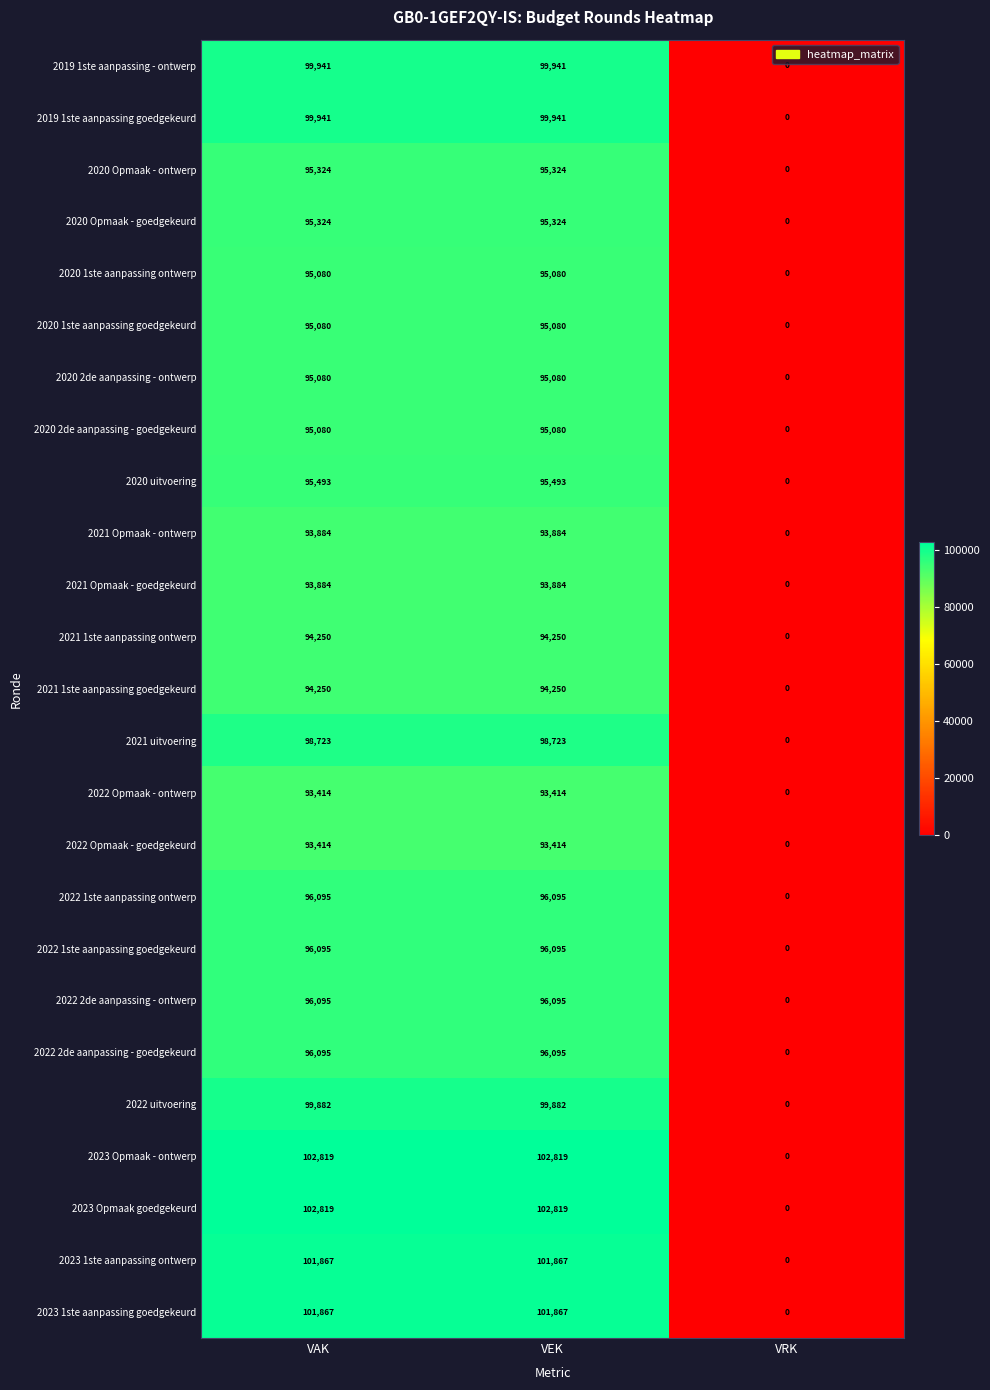

How many values in 2022 1ste aanpassing goedgekeurd are above zero?

2